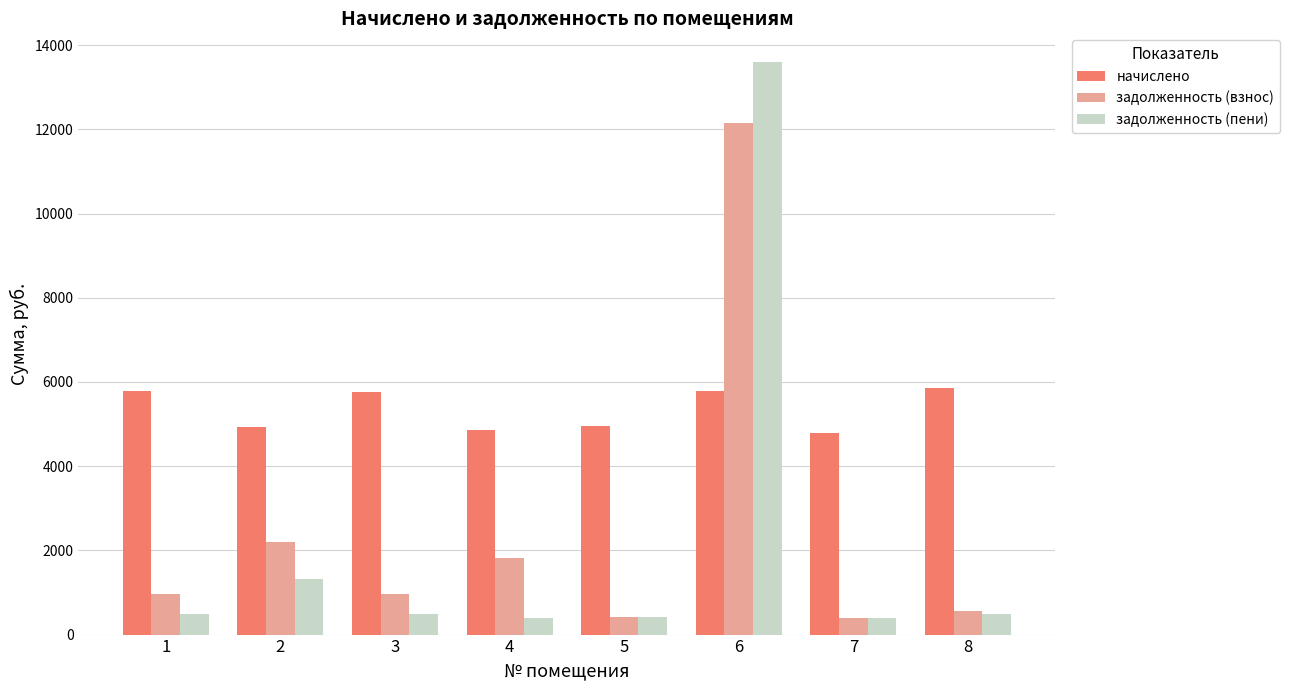

What is the difference between the начислено values at 5 and 2?

45.5